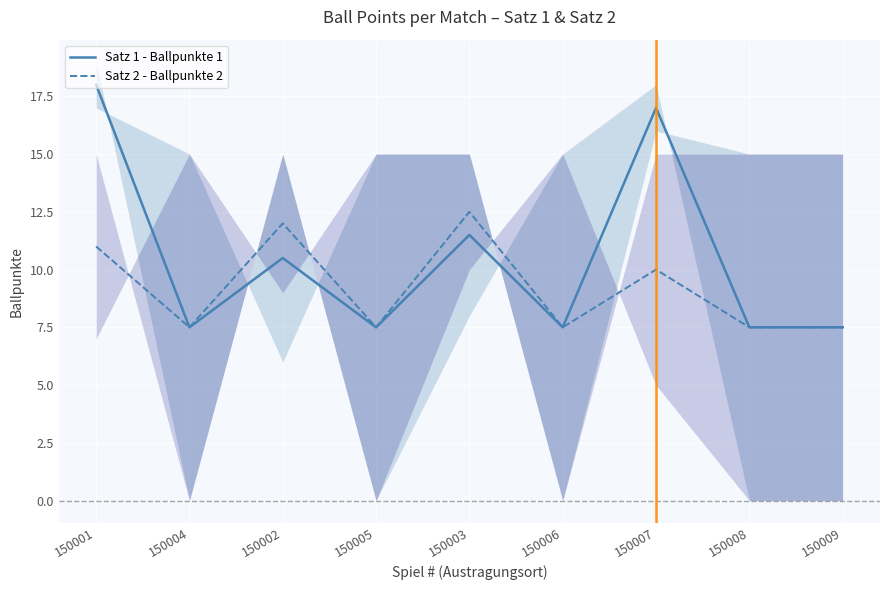

What are all the series names shown in the legend?

Satz 1 - Ballpunkte 1, Satz 2 - Ballpunkte 2